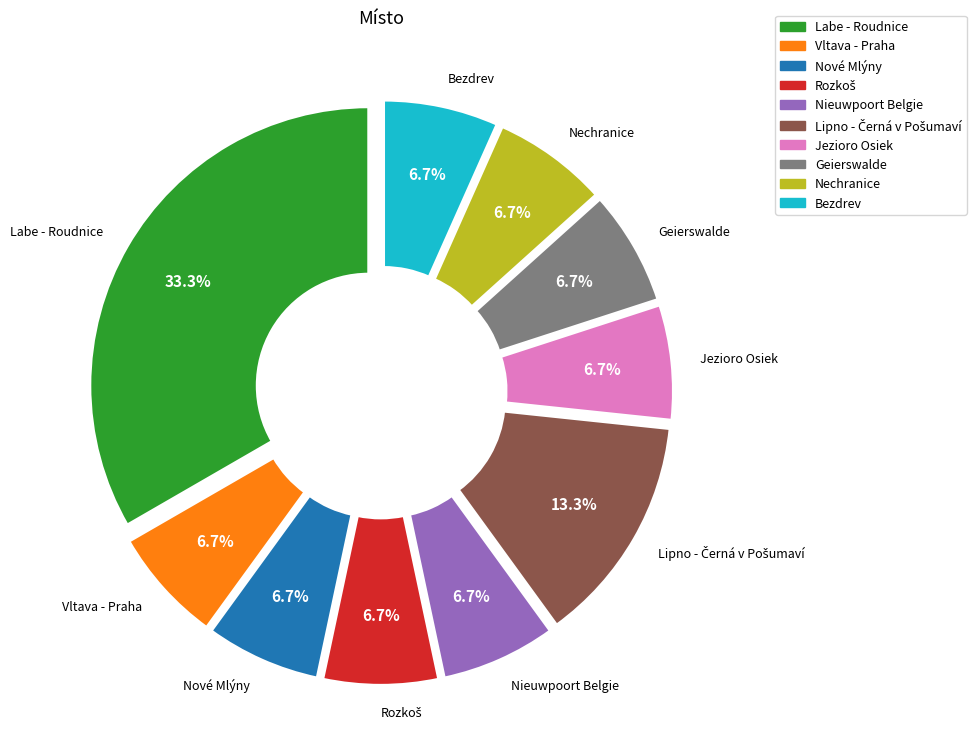

To the nearest percent, what percentage of the pie is Nieuwpoort Belgie?

7%